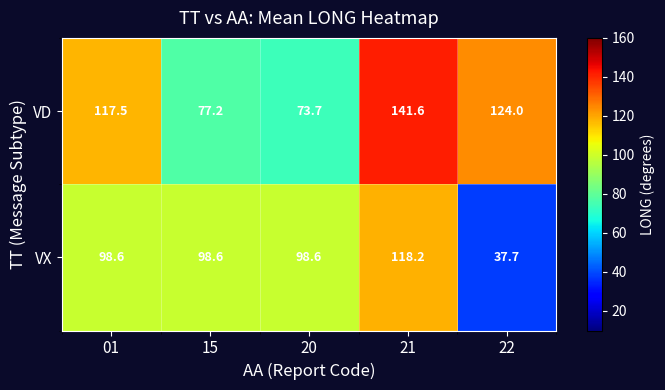

What is the average value of the VX series?

90.3